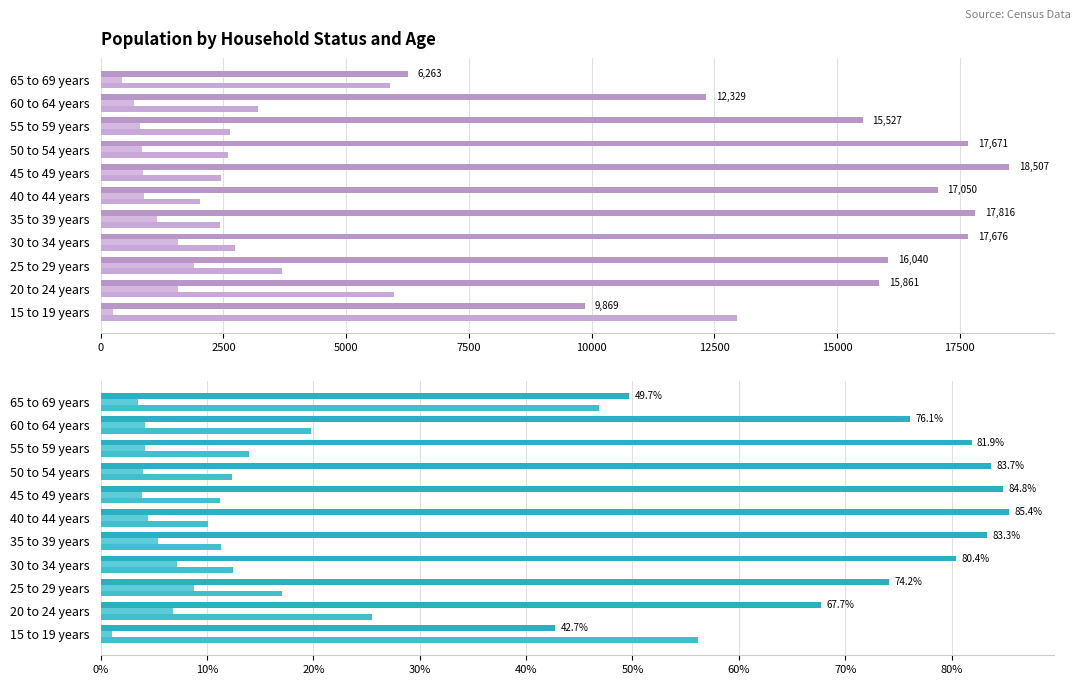

Between 50 to 54 years and 60 to 64 years, which is larger?

50 to 54 years